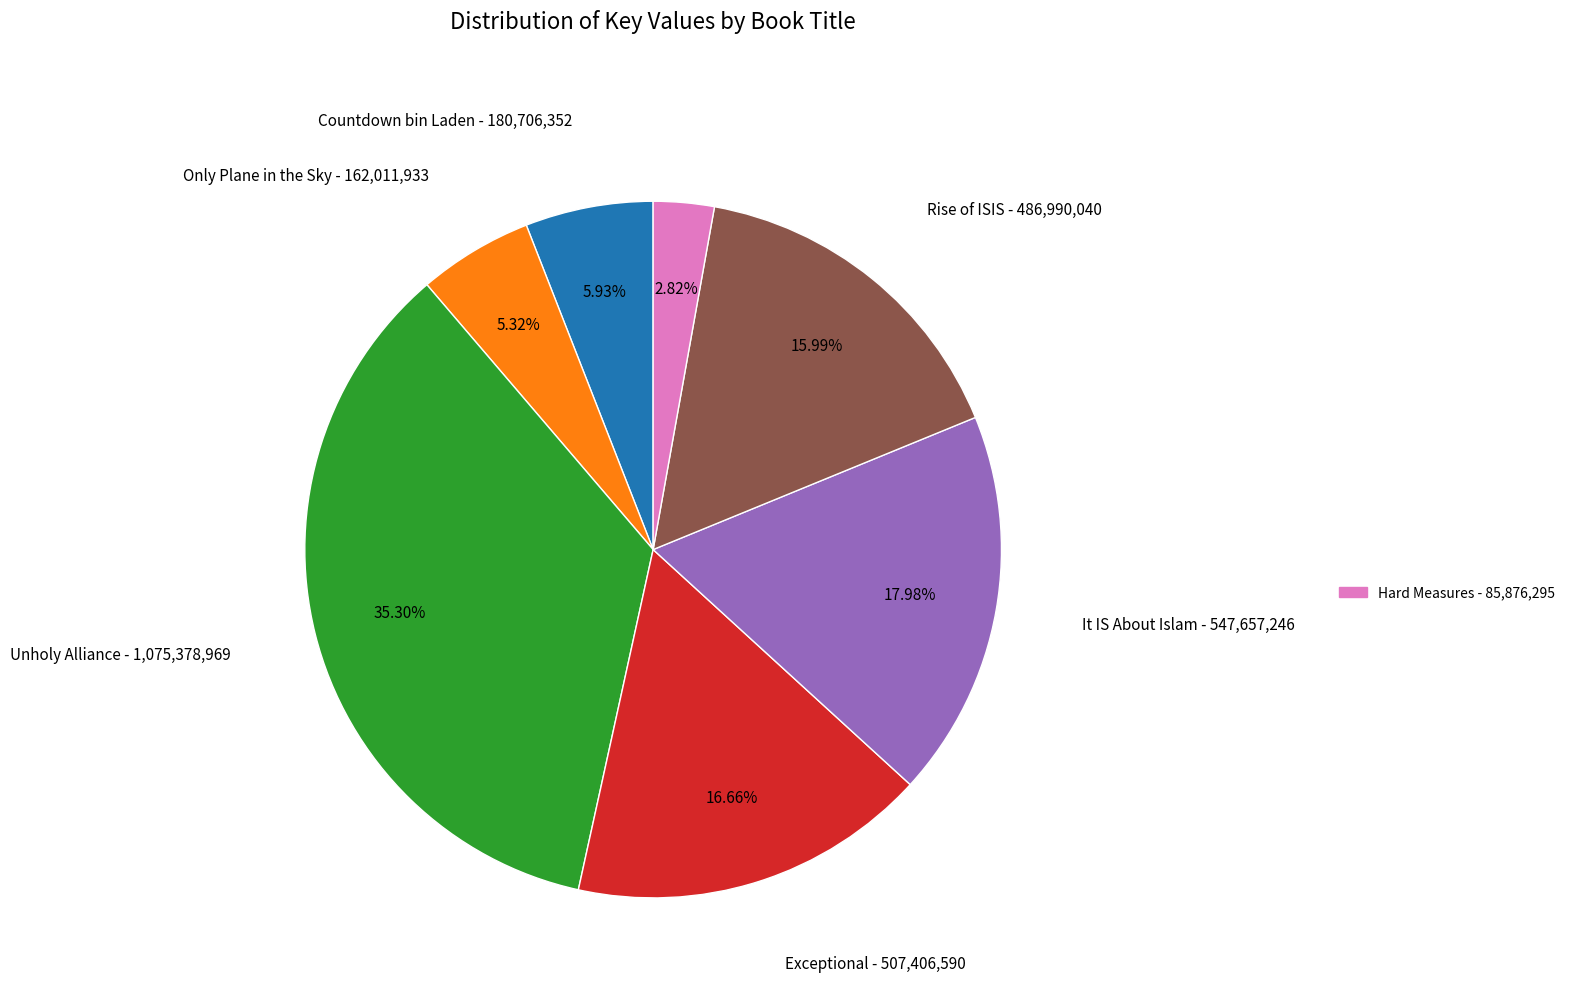

Is there a majority slice in this chart?

No